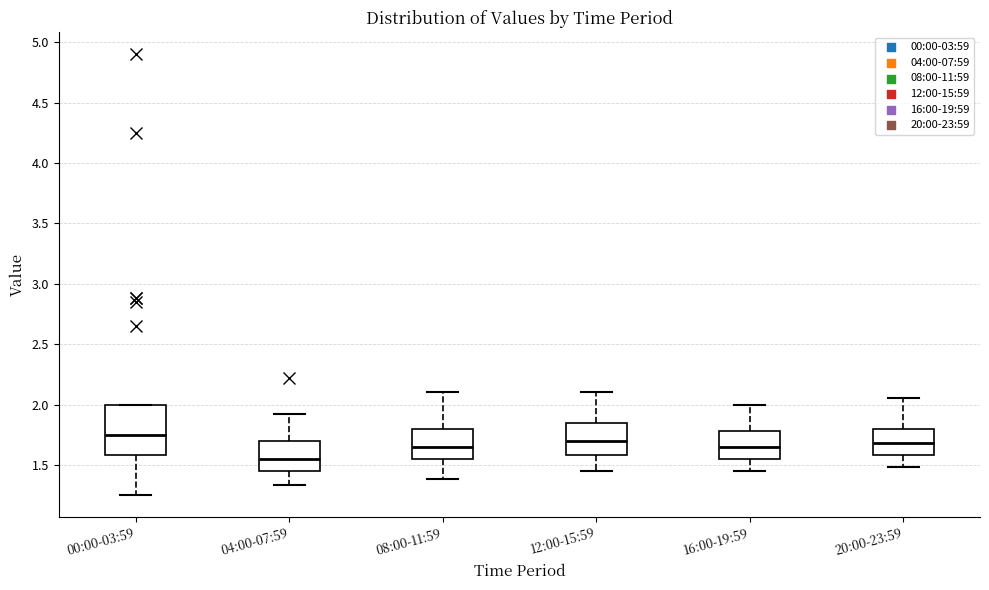

Reading left to right, transcribe this box plot: for each box, give where its median line is, the range the box spans, and where its two whiskers end, as read against the y-axis. The values are not printed on the chart, so give them approximately, as read against the axis.

00:00-03:59: median 1.75, box 1.60 to 2.00, whiskers 1.25 to 2.00
04:00-07:59: median 1.55, box 1.45 to 1.70, whiskers 1.35 to 1.90
08:00-11:59: median 1.65, box 1.55 to 1.80, whiskers 1.40 to 2.10
12:00-15:59: median 1.70, box 1.60 to 1.85, whiskers 1.45 to 2.10
16:00-19:59: median 1.65, box 1.55 to 1.80, whiskers 1.45 to 2.00
20:00-23:59: median 1.70, box 1.60 to 1.80, whiskers 1.50 to 2.05